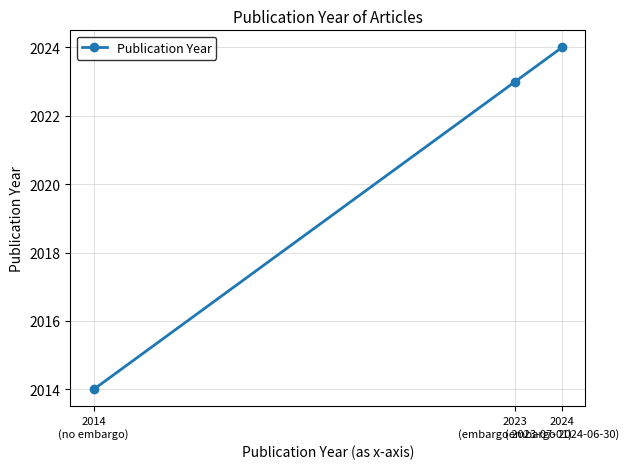

What is the difference between the values at 2023
(embargo 2023-07-01) and 2024
(embargo 2024-06-30)?

1